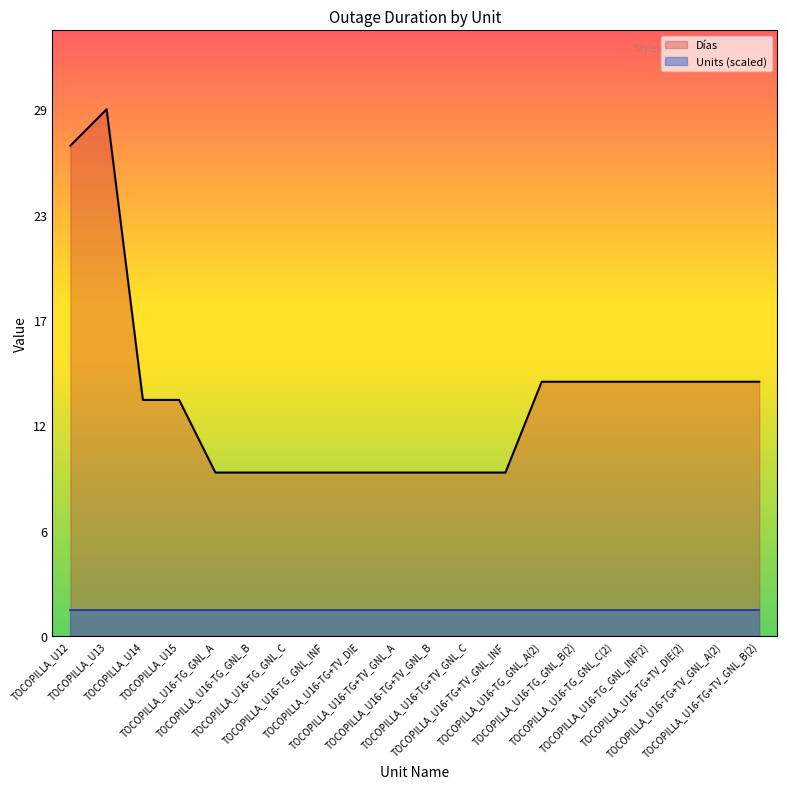

List the labels in order of value, smallest first.

TOCOPILLA_U16-TG_GNL_A, TOCOPILLA_U16-TG_GNL_B, TOCOPILLA_U16-TG_GNL_C, TOCOPILLA_U16-TG_GNL_INF, TOCOPILLA_U16-TG+TV_DIE, TOCOPILLA_U16-TG+TV_GNL_A, TOCOPILLA_U16-TG+TV_GNL_B, TOCOPILLA_U16-TG+TV_GNL_C, TOCOPILLA_U16-TG+TV_GNL_INF, TOCOPILLA_U14, TOCOPILLA_U15, TOCOPILLA_U16-TG_GNL_A(2), TOCOPILLA_U16-TG_GNL_B(2), TOCOPILLA_U16-TG_GNL_C(2), TOCOPILLA_U16-TG_GNL_INF(2), TOCOPILLA_U16-TG+TV_DIE(2), TOCOPILLA_U16-TG+TV_GNL_A(2), TOCOPILLA_U16-TG+TV_GNL_B(2), TOCOPILLA_U12, TOCOPILLA_U13